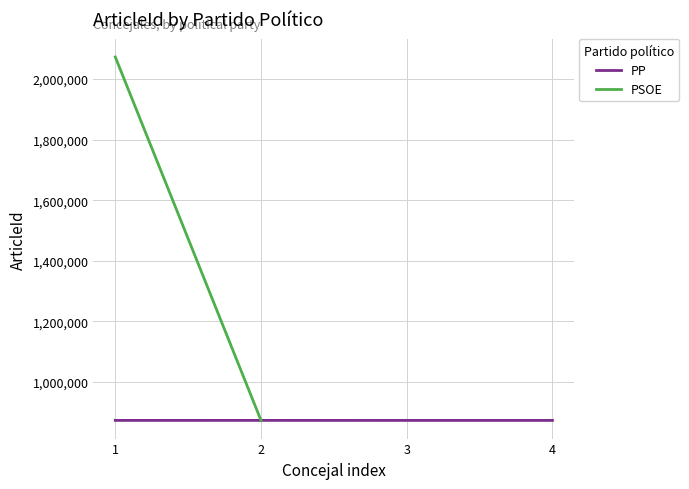

The value of PP at 3 is 873105. True or false?

True